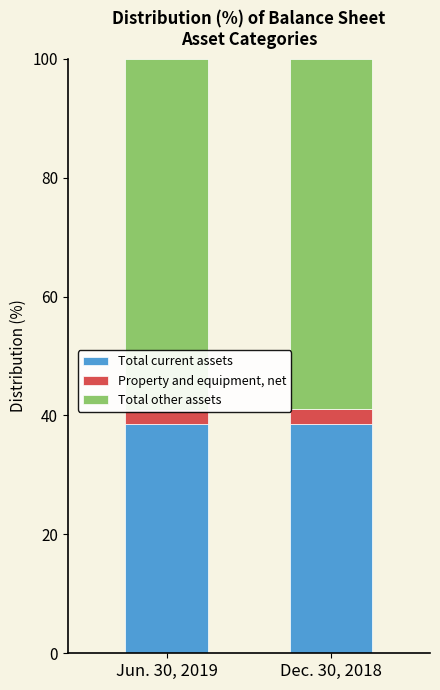

True or false: Total other assets has a value of 58.9 at Dec. 30, 2018.

True